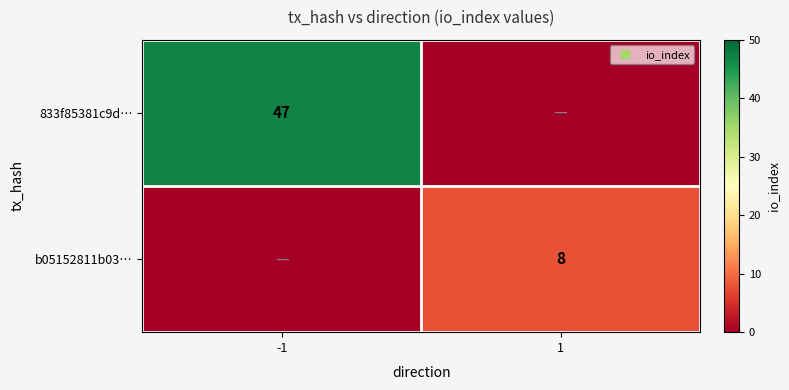

Which series has the largest range (max minus min)?

833f85381c9d…